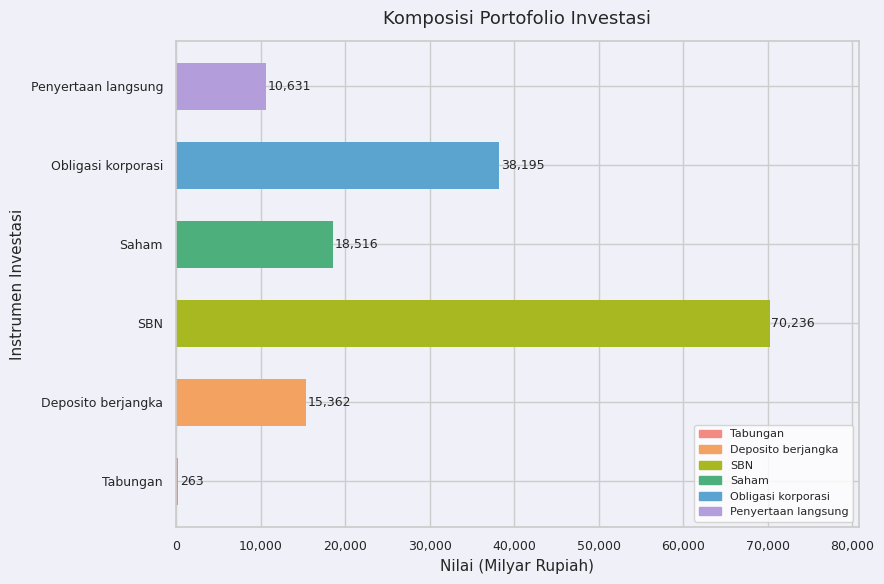

What value does the data have at Obligasi korporasi?

38195.0